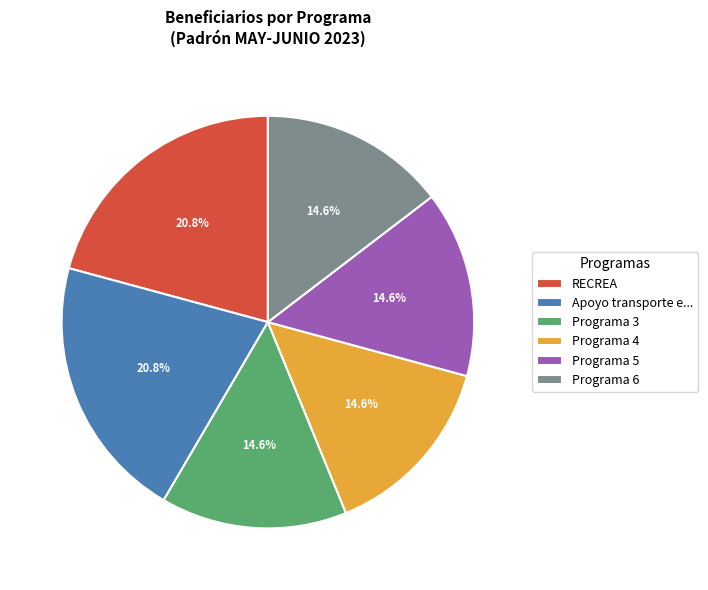

Combined, what portion of the pie is Programa 4 and Programa 3?

29.2%